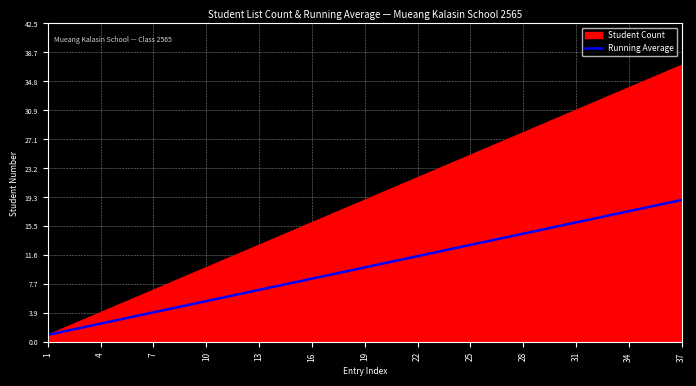

What is the greatest value displayed?

37.0